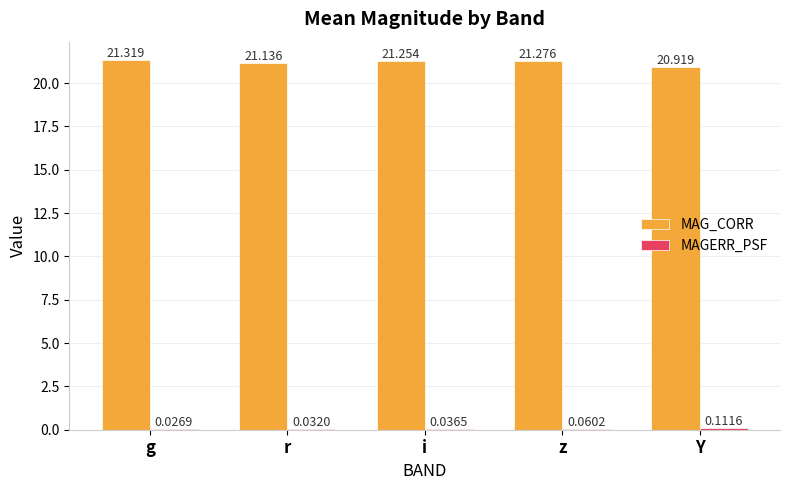

Which series changed the most between i and Y?

MAG_CORR